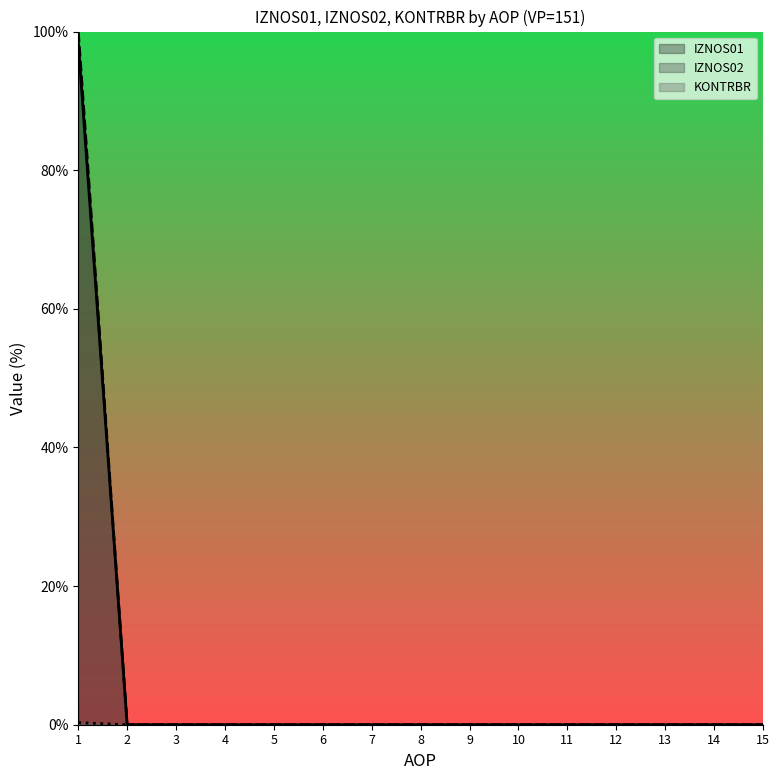

How many KONTRBR values are between 0 and 1?

15